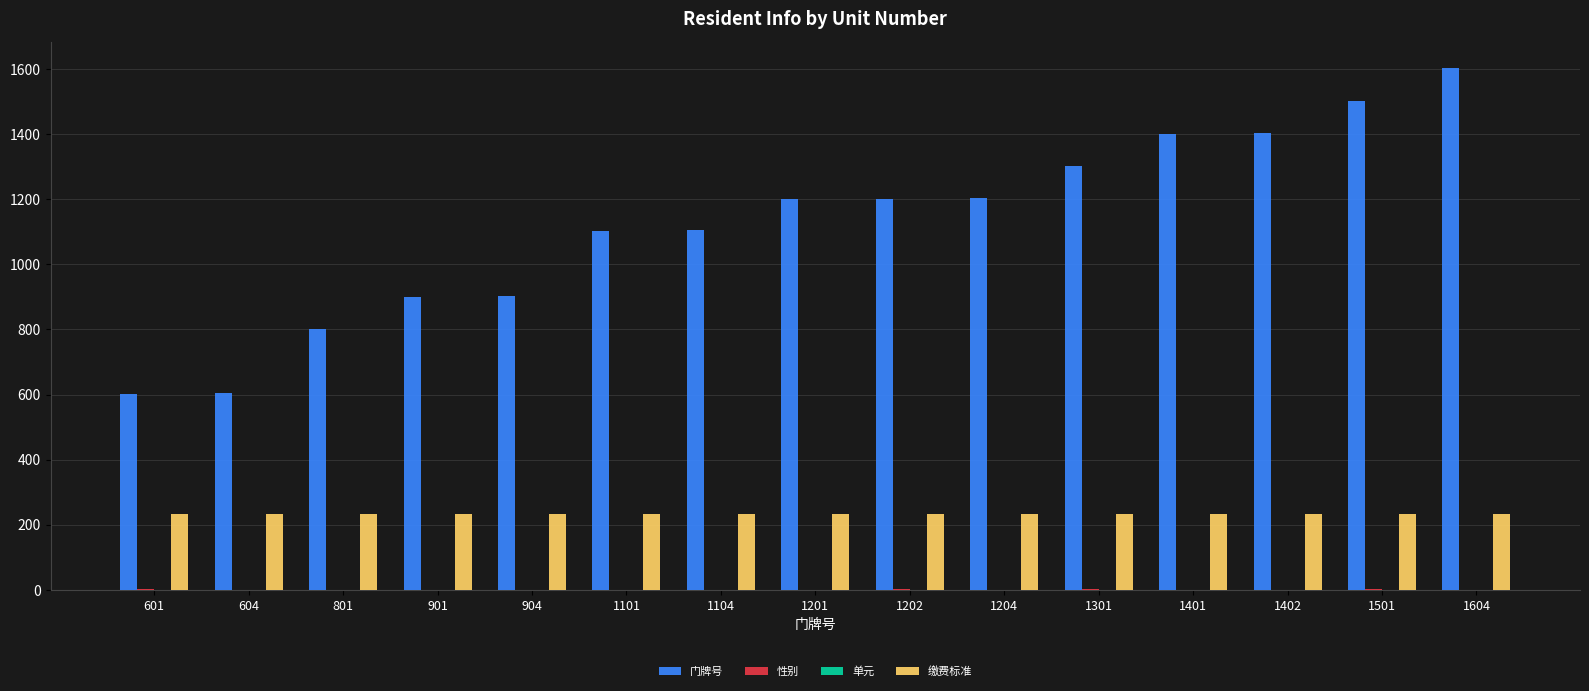

Does the chart contain stacked bars?

No